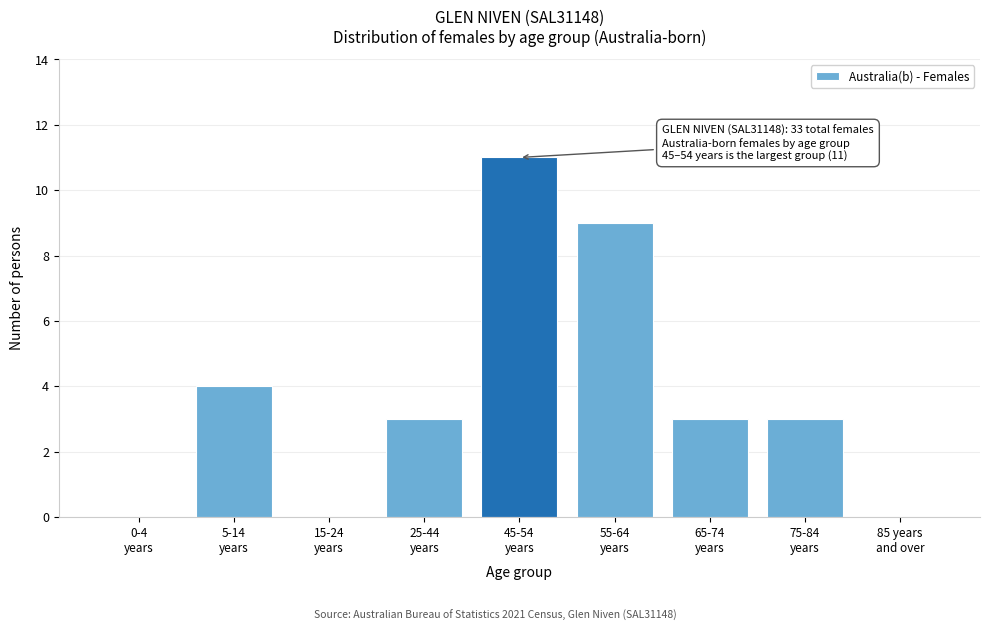

What is the sum of all values?

33